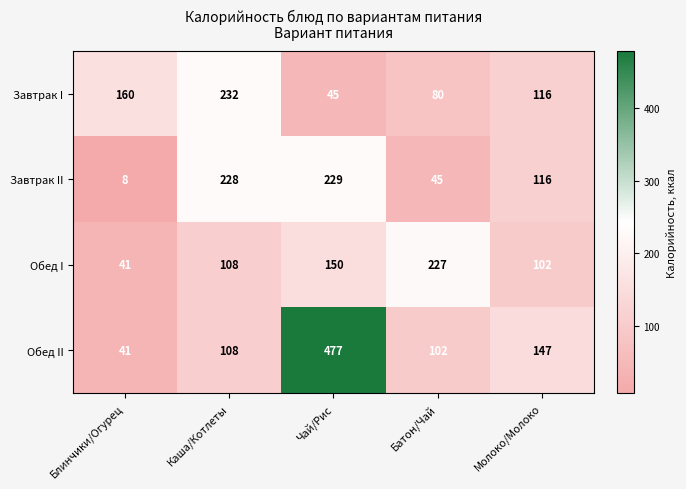

What is the maximum value shown in the chart?

477